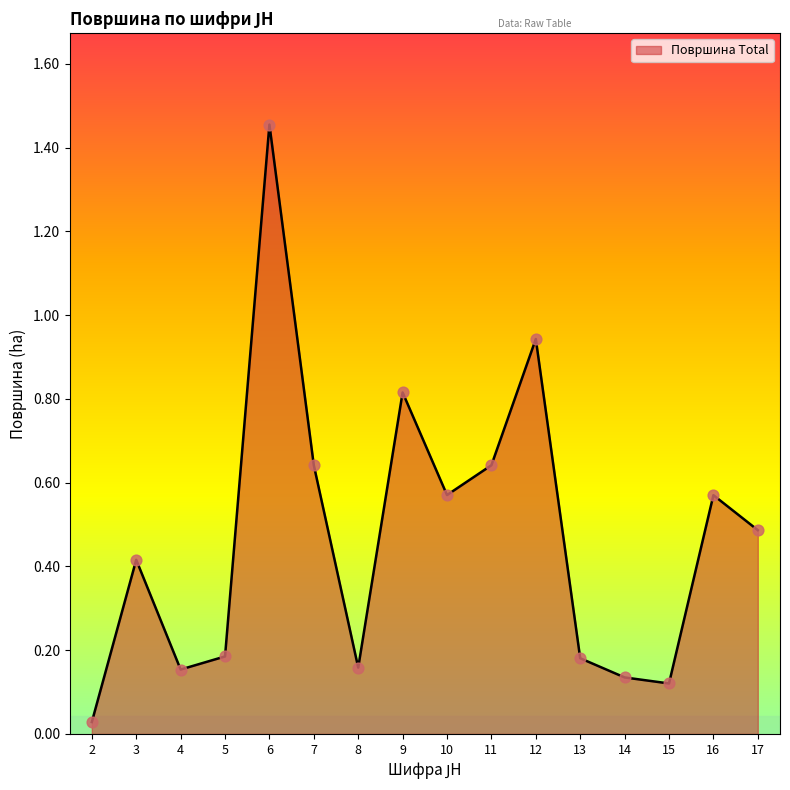

Which has a higher value, 11 or 13?

11